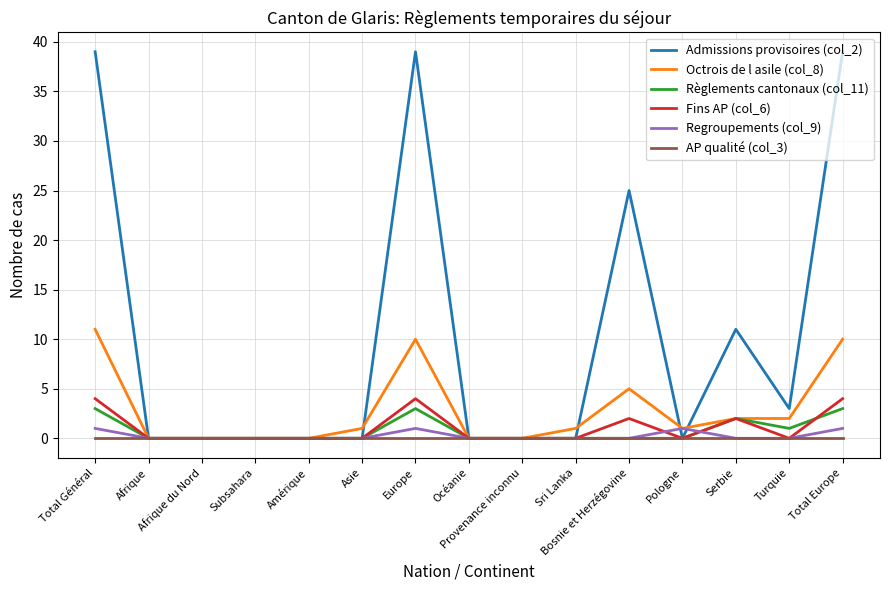

Reading left to right, what are all the values shown in this chart?

Admissions provisoires (col_2): Total Général=39	Afrique=0	Afrique du Nord=0	Subsahara=0	Amérique=0	Asie=0	Europe=39	Océanie=0	Provenance inconnu=0	Sri Lanka=0	Bosnie et Herzégovine=25	Pologne=0	Serbie=11	Turquie=3	Total Europe=39
Octrois de l asile (col_8): Total Général=11	Afrique=0	Afrique du Nord=0	Subsahara=0	Amérique=0	Asie=1	Europe=10	Océanie=0	Provenance inconnu=0	Sri Lanka=1	Bosnie et Herzégovine=5	Pologne=1	Serbie=2	Turquie=2	Total Europe=10
Règlements cantonaux (col_11): Total Général=3	Afrique=0	Afrique du Nord=0	Subsahara=0	Amérique=0	Asie=0	Europe=3	Océanie=0	Provenance inconnu=0	Sri Lanka=0	Bosnie et Herzégovine=0	Pologne=0	Serbie=2	Turquie=1	Total Europe=3
Fins AP (col_6): Total Général=4	Afrique=0	Afrique du Nord=0	Subsahara=0	Amérique=0	Asie=0	Europe=4	Océanie=0	Provenance inconnu=0	Sri Lanka=0	Bosnie et Herzégovine=2	Pologne=0	Serbie=2	Turquie=0	Total Europe=4
Regroupements (col_9): Total Général=1	Afrique=0	Afrique du Nord=0	Subsahara=0	Amérique=0	Asie=0	Europe=1	Océanie=0	Provenance inconnu=0	Sri Lanka=0	Bosnie et Herzégovine=0	Pologne=1	Serbie=0	Turquie=0	Total Europe=1
AP qualité (col_3): Total Général=0	Afrique=0	Afrique du Nord=0	Subsahara=0	Amérique=0	Asie=0	Europe=0	Océanie=0	Provenance inconnu=0	Sri Lanka=0	Bosnie et Herzégovine=0	Pologne=0	Serbie=0	Turquie=0	Total Europe=0